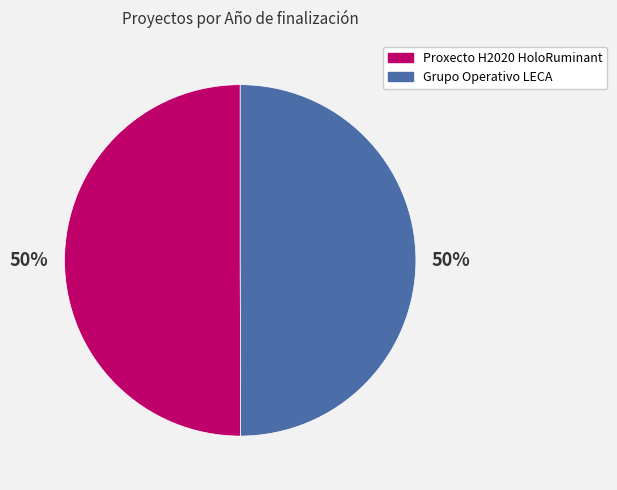

To the nearest percent, what is the average slice percentage?

50%